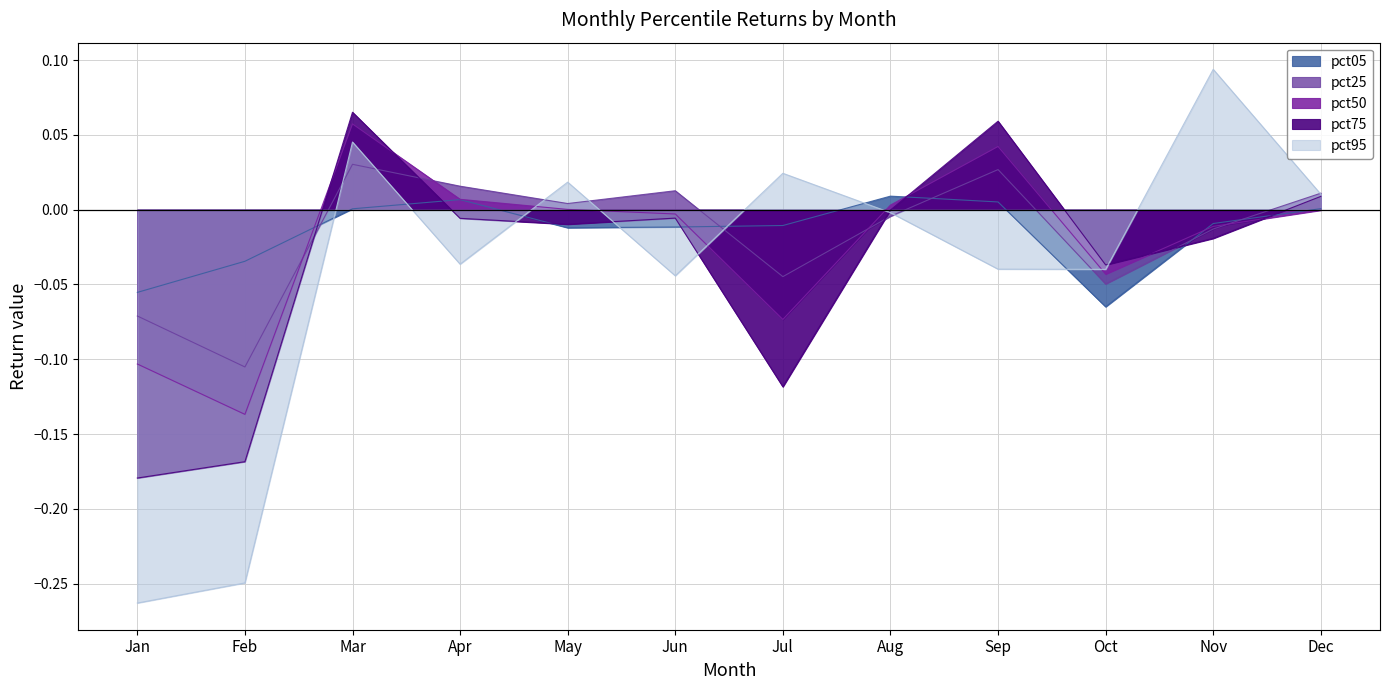

How many data points does each series have?

12